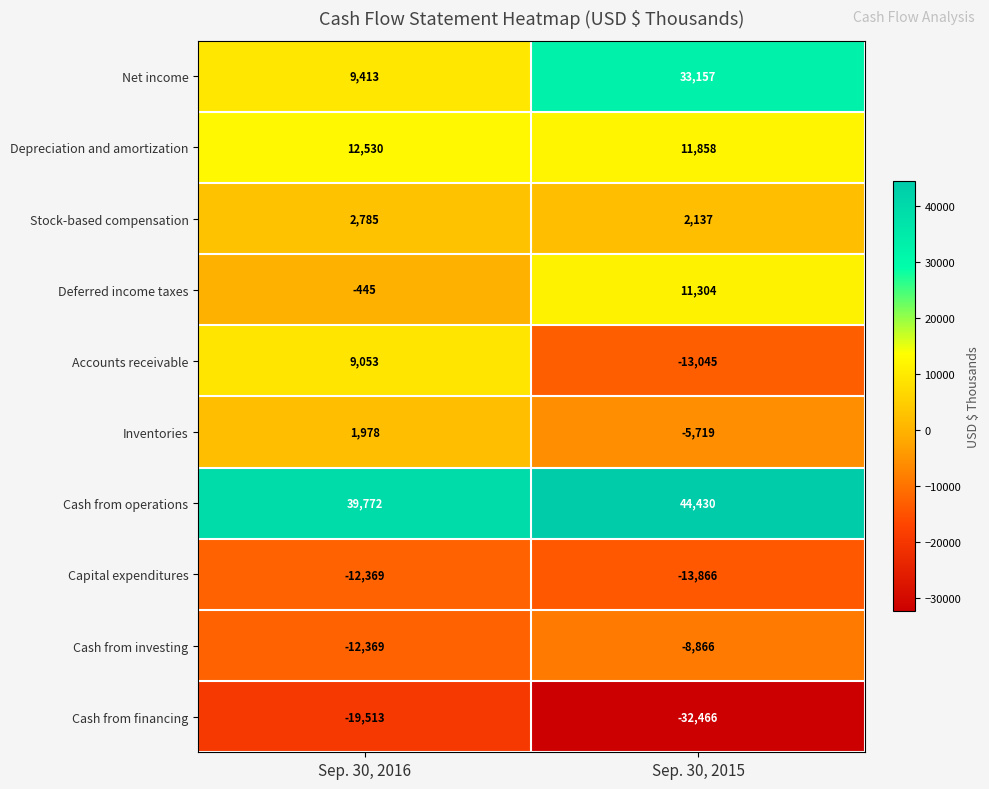

Reading right to left, list all the values displayed in this chart.

Net income: 33157	9413
Depreciation and amortization: 11858	12530
Stock-based compensation: 2137	2785
Deferred income taxes: 11304	-445
Accounts receivable: -13045	9053
Inventories: -5719	1978
Cash from operations: 44430	39772
Capital expenditures: -13866	-12369
Cash from investing: -8866	-12369
Cash from financing: -32466	-19513